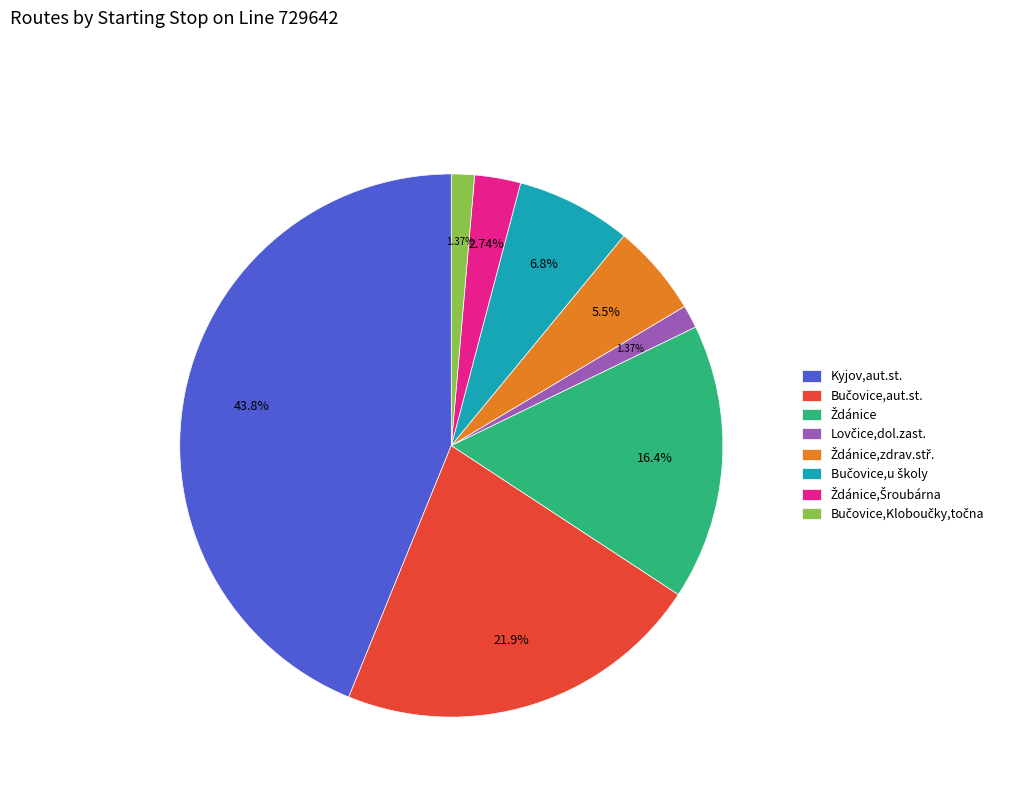

Is there any slice that represents more than half of the pie?

No